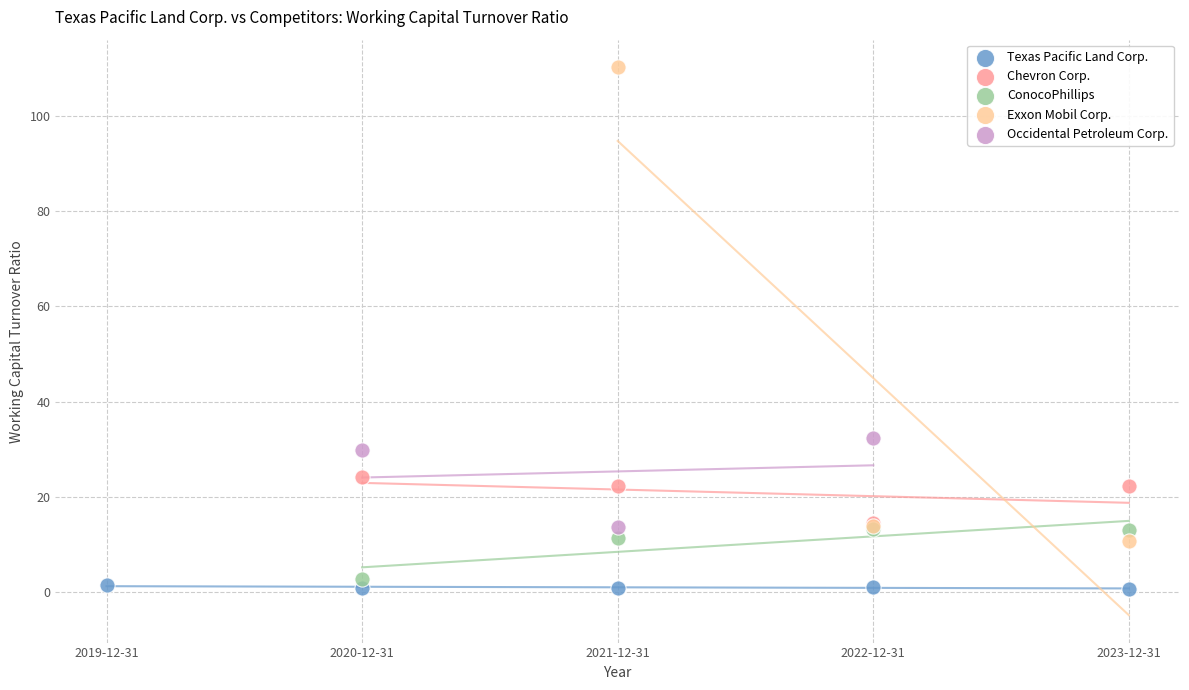

Which series reaches the maximum Y coordinate?

Exxon Mobil Corp.